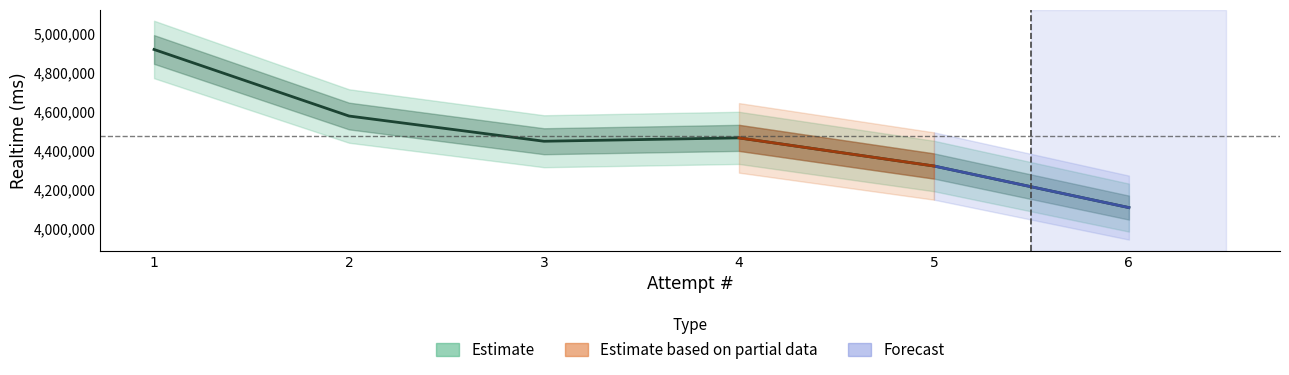

Count the number of data series in this chart.

1